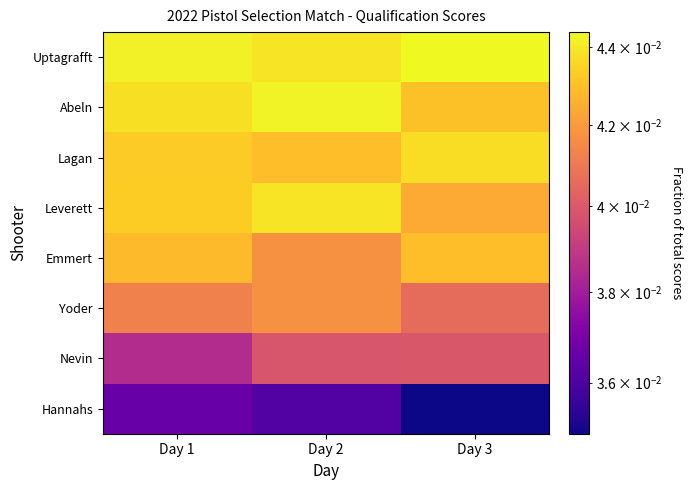

Reading left to right, extract all data points from this chart.

Uptagrafft: Day 1=0.0	Day 2=0.0	Day 3=0.0
Abeln: Day 1=0.0	Day 2=0.0	Day 3=0.0
Lagan: Day 1=0.0	Day 2=0.0	Day 3=0.0
Leverett: Day 1=0.0	Day 2=0.0	Day 3=0.0
Emmert: Day 1=0.0	Day 2=0.0	Day 3=0.0
Yoder: Day 1=0.0	Day 2=0.0	Day 3=0.0
Nevin: Day 1=0.0	Day 2=0.0	Day 3=0.0
Hannahs: Day 1=0.0	Day 2=0.0	Day 3=0.0